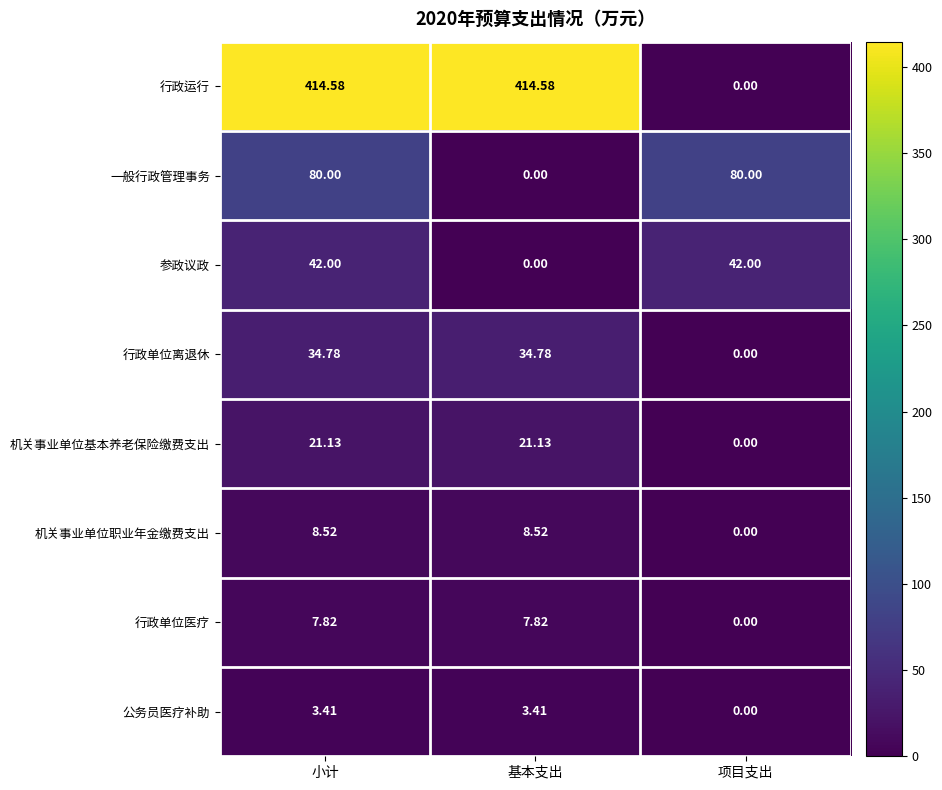

Which category has the lowest value in the 机关事业单位基本养老保险缴费支出 series?

项目支出